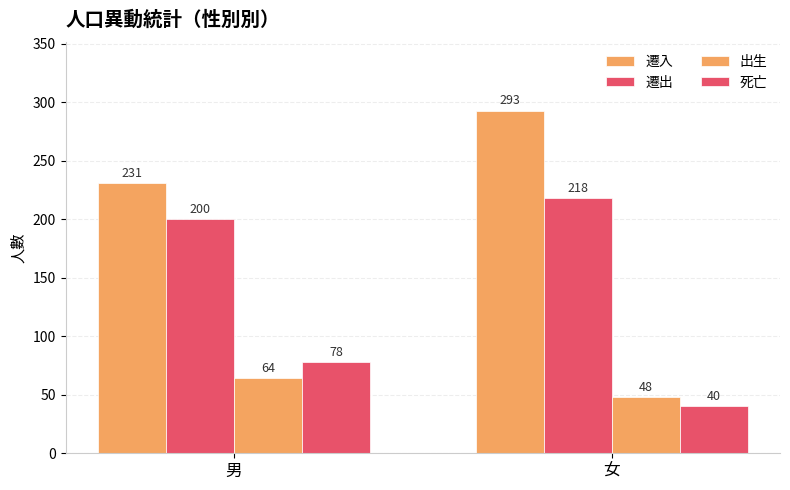

What is the total value across all series at 男?

573